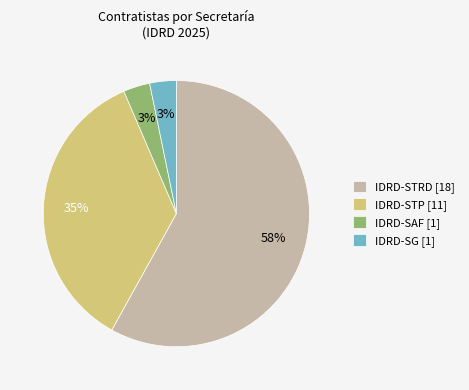

Is it true that IDRD-STRD [18] is 58% of the pie?

True